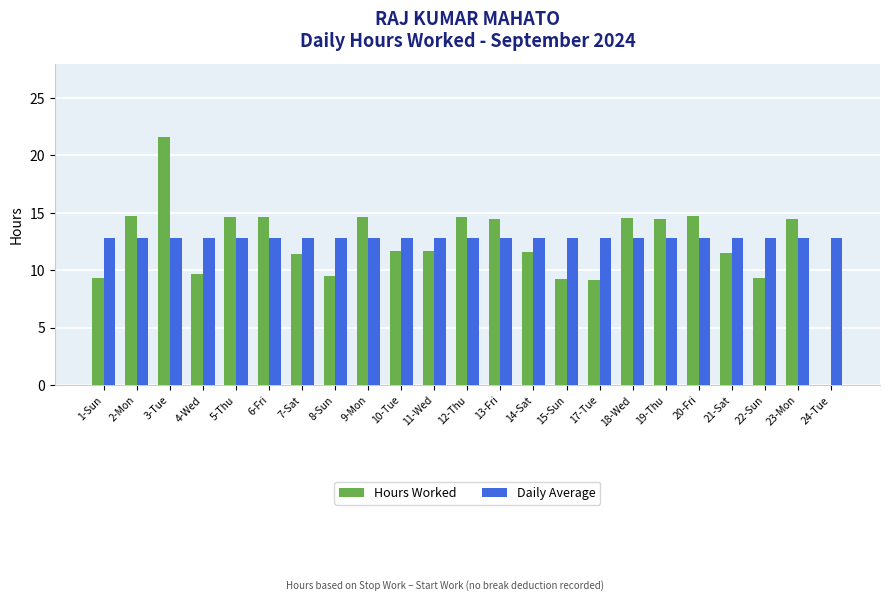

What are all the series names shown in the legend?

Hours Worked, Daily Average